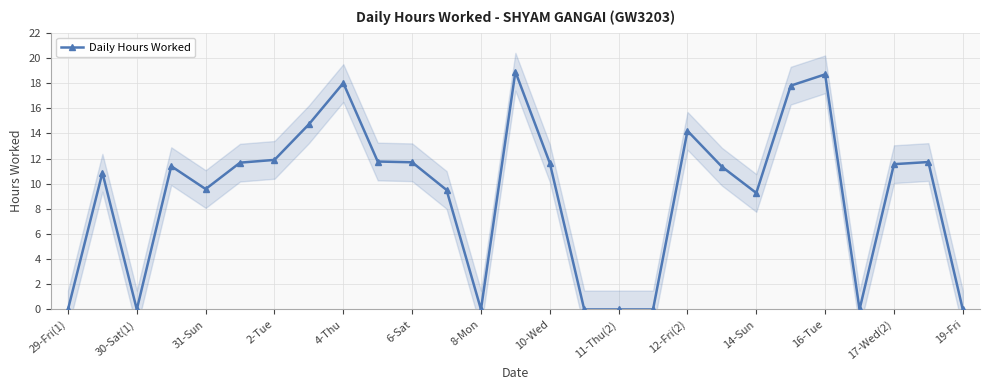

Reading left to right, what are all the values shown in this chart?

0.0	10.9	0.0	11.4	9.6	11.7	11.9	14.7	18.0	11.8	11.7	9.5	0.0	18.9	11.6	0.0	0.0	0.0	14.2	11.3	9.3	17.8	18.7	0.0	11.6	11.7	0.0